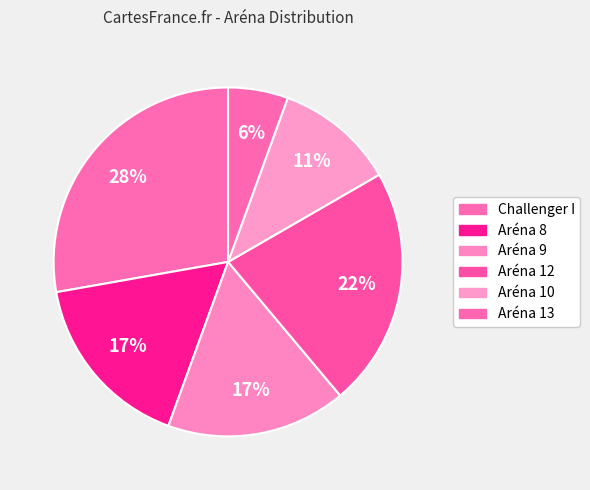

Count the number of slices in the pie.

6